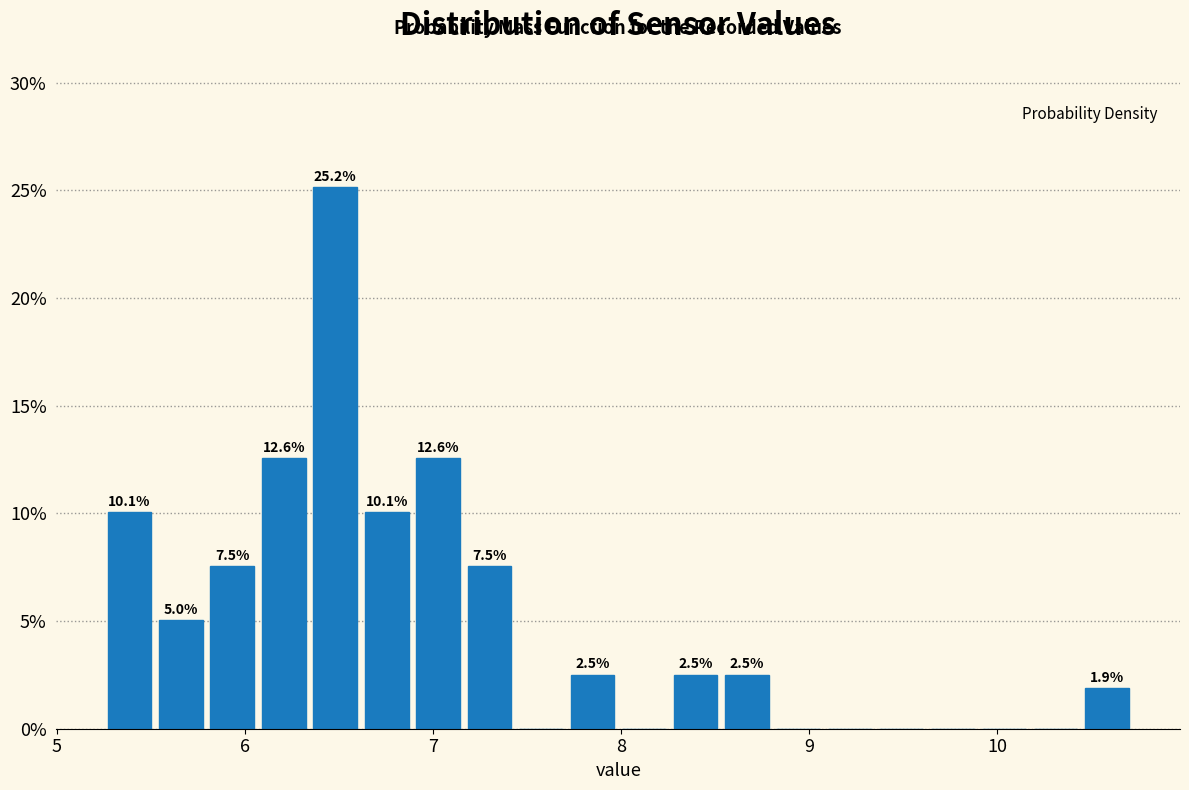

Read against the x-axis, roughly where is the centre of the tallest bar?

6.5